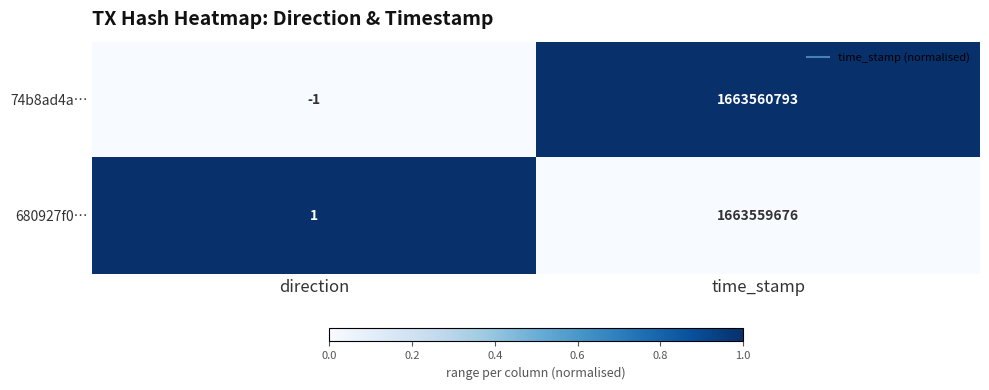

What is the total value across all series at time_stamp?

3327120469